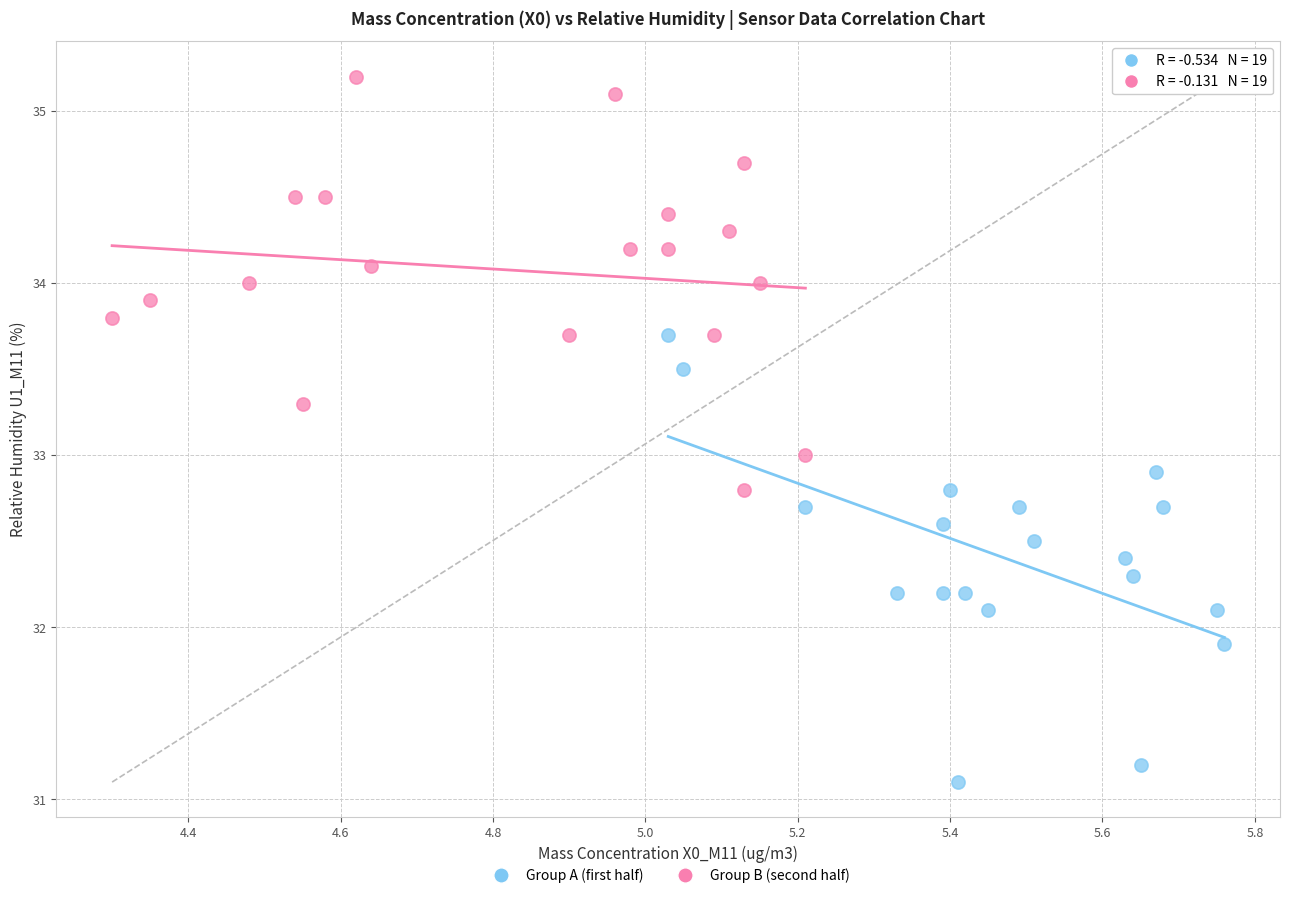

Which series reaches the maximum Y coordinate?

Group B (second half)